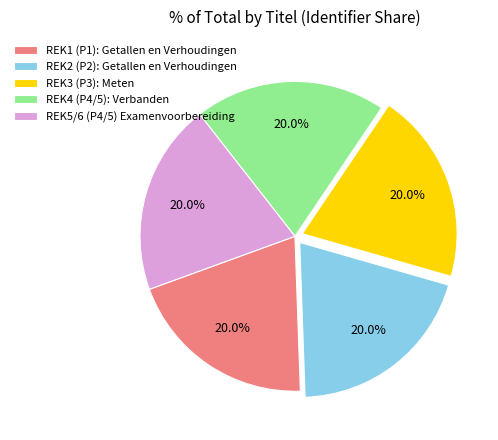

What is the total percentage of REK2 (P2): Getallen en Verhoudingen and REK3 (P3): Meten?

40.0%